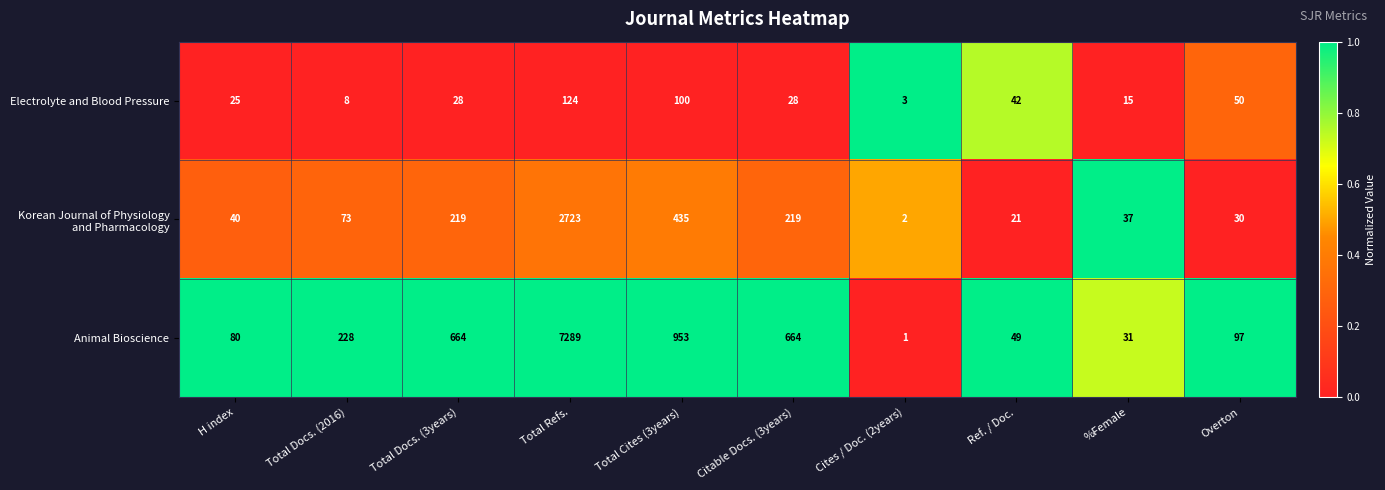

The value of Electrolyte and Blood Pressure at Citable Docs. (3years) is 43. True or false?

False